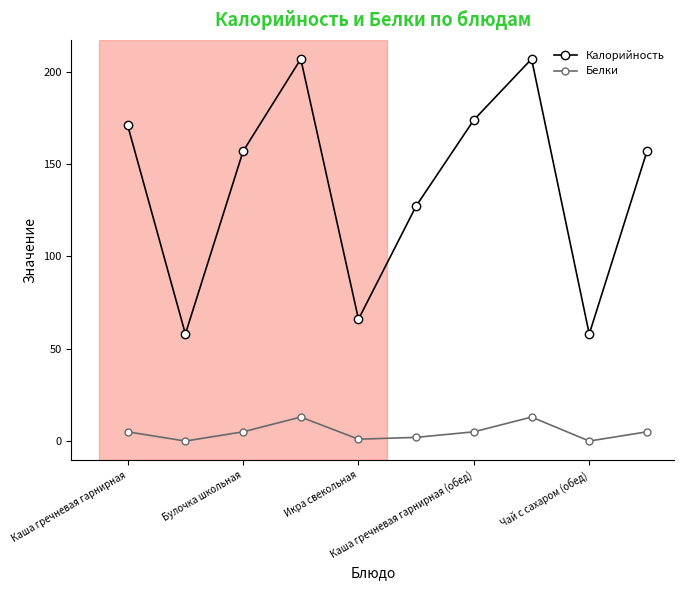

True or false: Белки has more than 1 points higher than both neighbors.

True